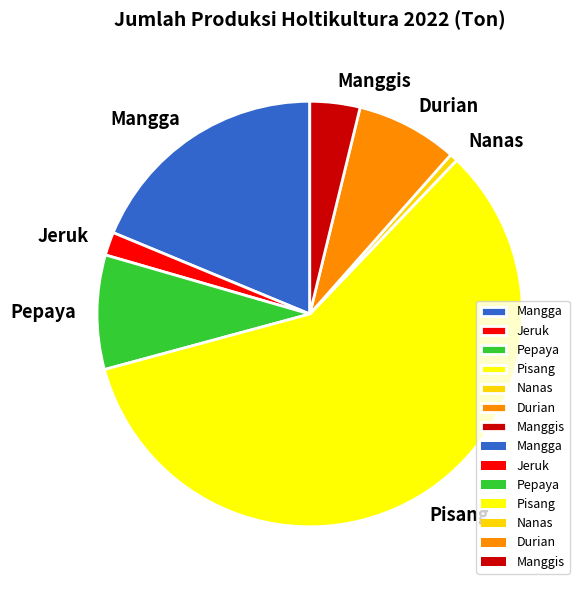

True or false: Pepaya accounts for 9% of the total.

True